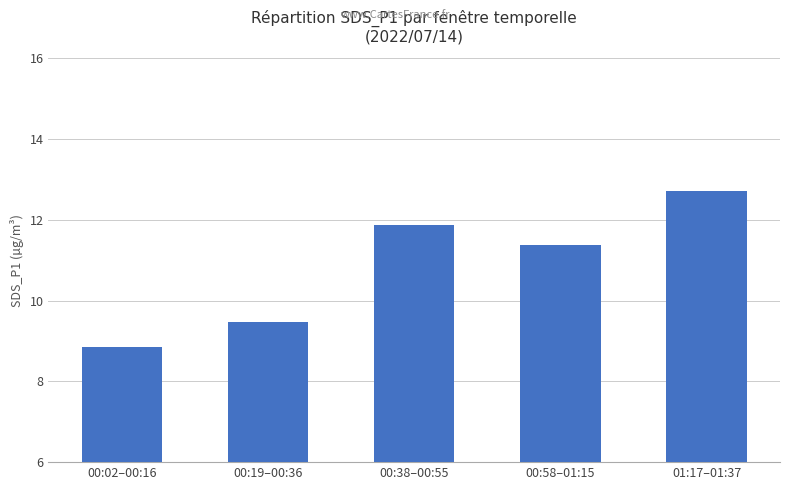

What is the greatest value displayed?

12.7